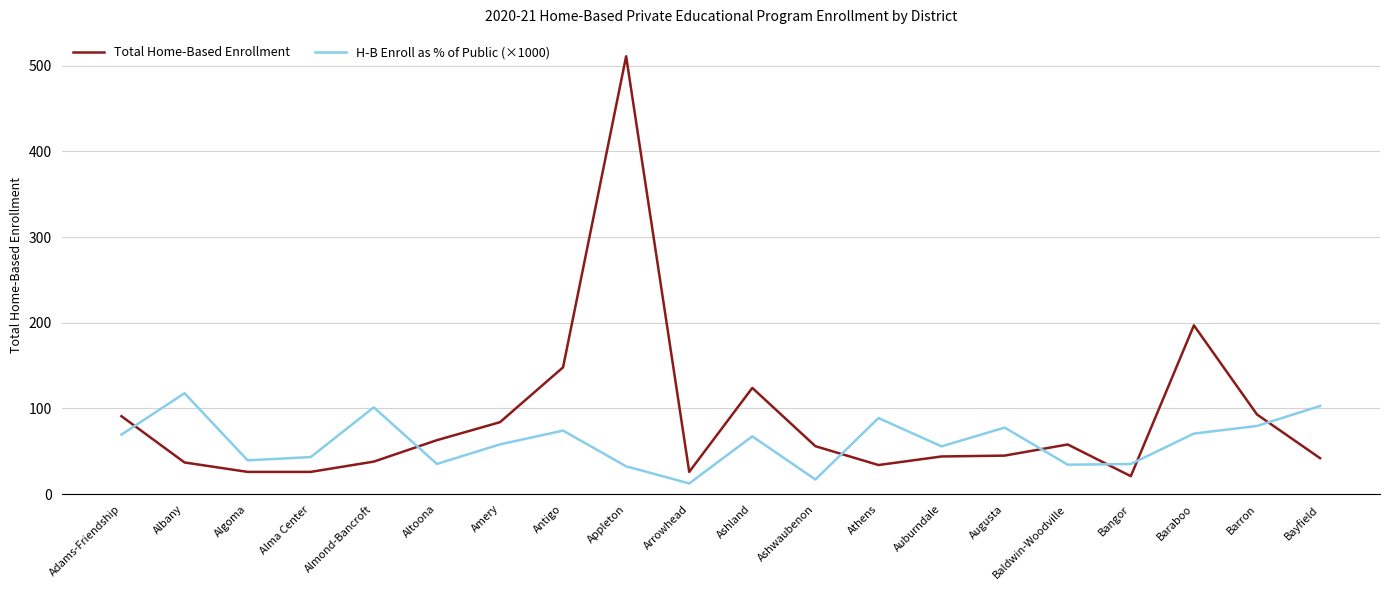

At which category does Total Home-Based Enrollment reach its first local peak?

Appleton